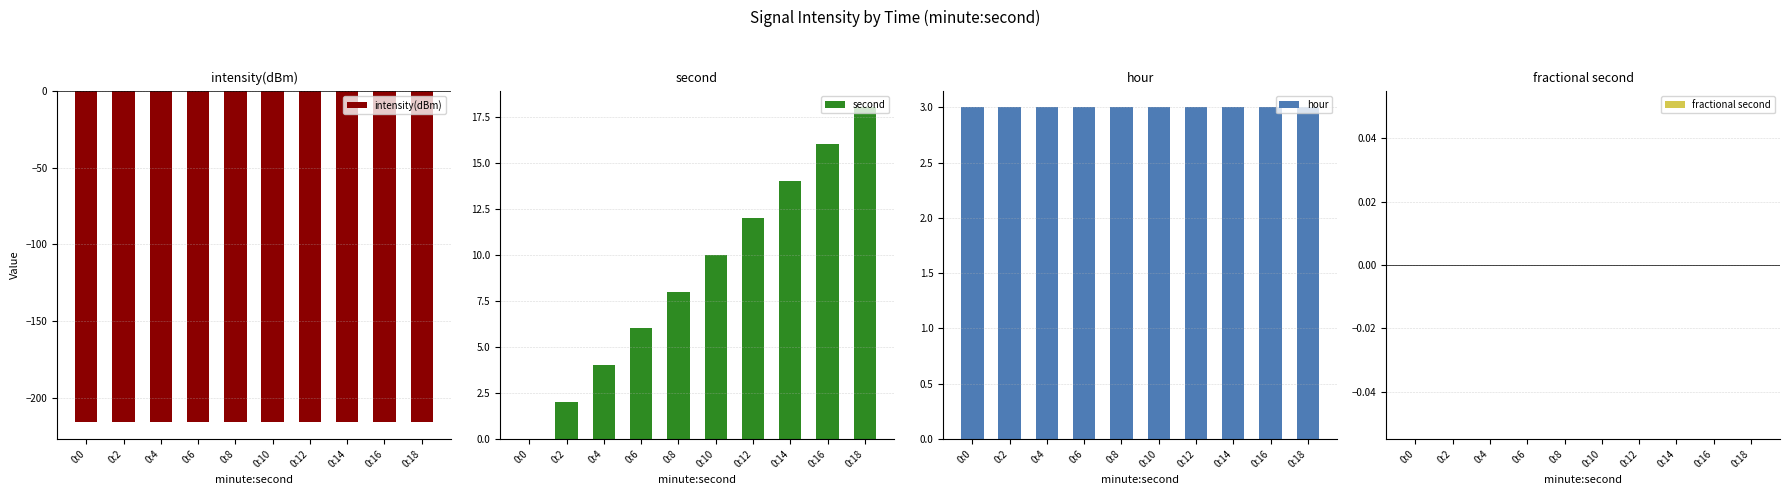

List the series in order of their peak value, lowest first.

intensity(dBm), fractional second, hour, second